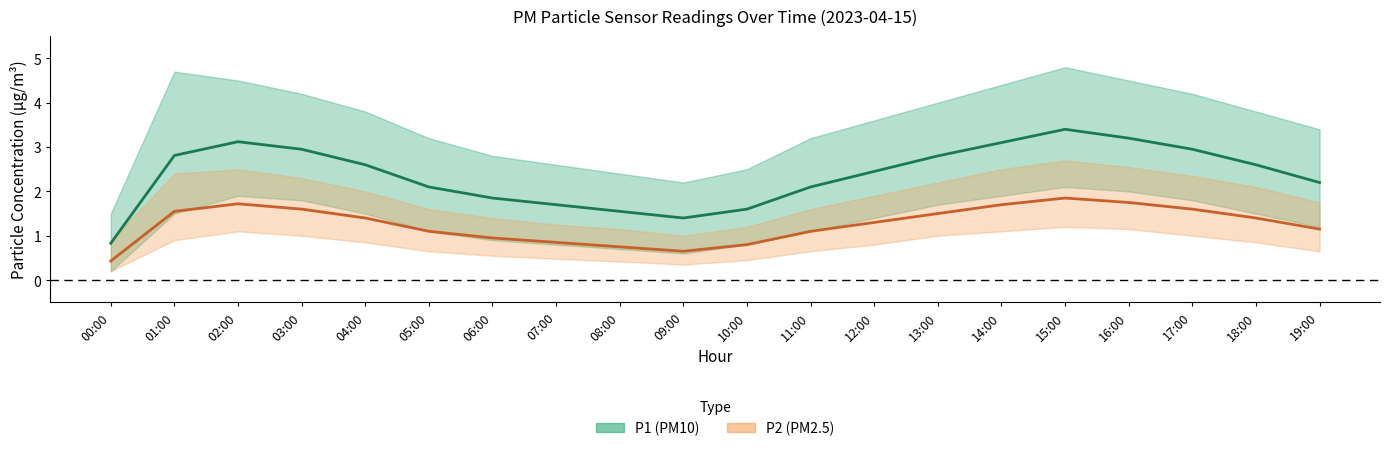

Is it true that P1 (PM10) equals 2.2 at 19:00?

True